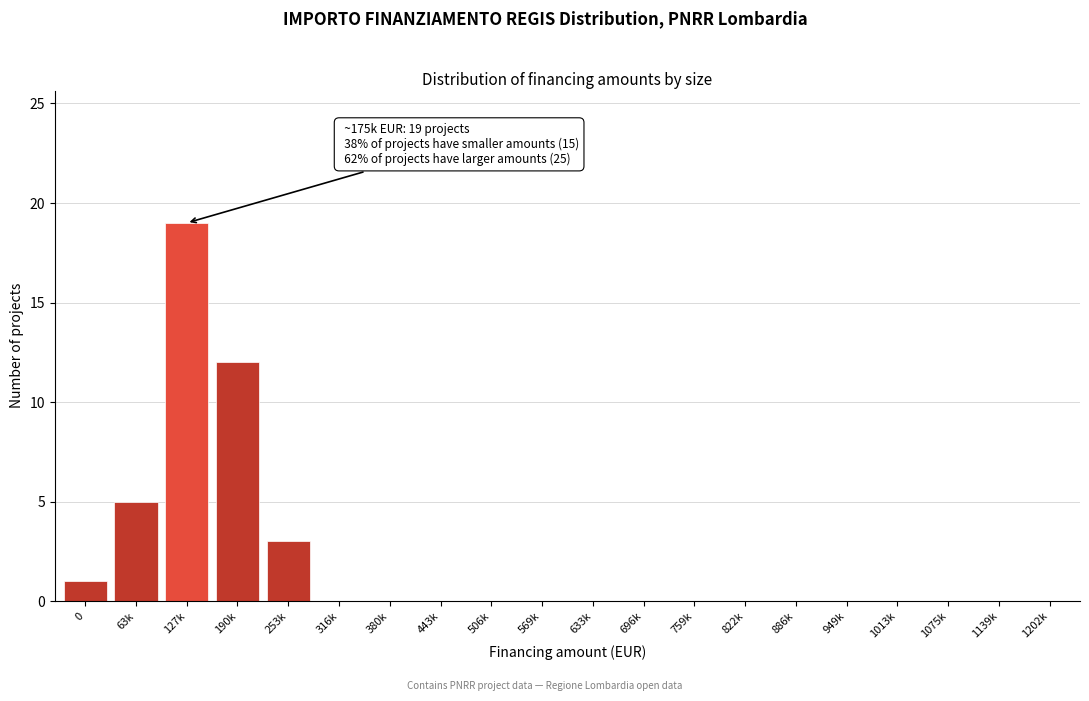

Reading left to right, extract all data points from this chart.

0=1	63k=5	127k=19	190k=12	253k=3	316k=0	380k=0	443k=0	506k=0	569k=0	633k=0	696k=0	759k=0	822k=0	886k=0	949k=0	1013k=0	1075k=0	1139k=0	1202k=0